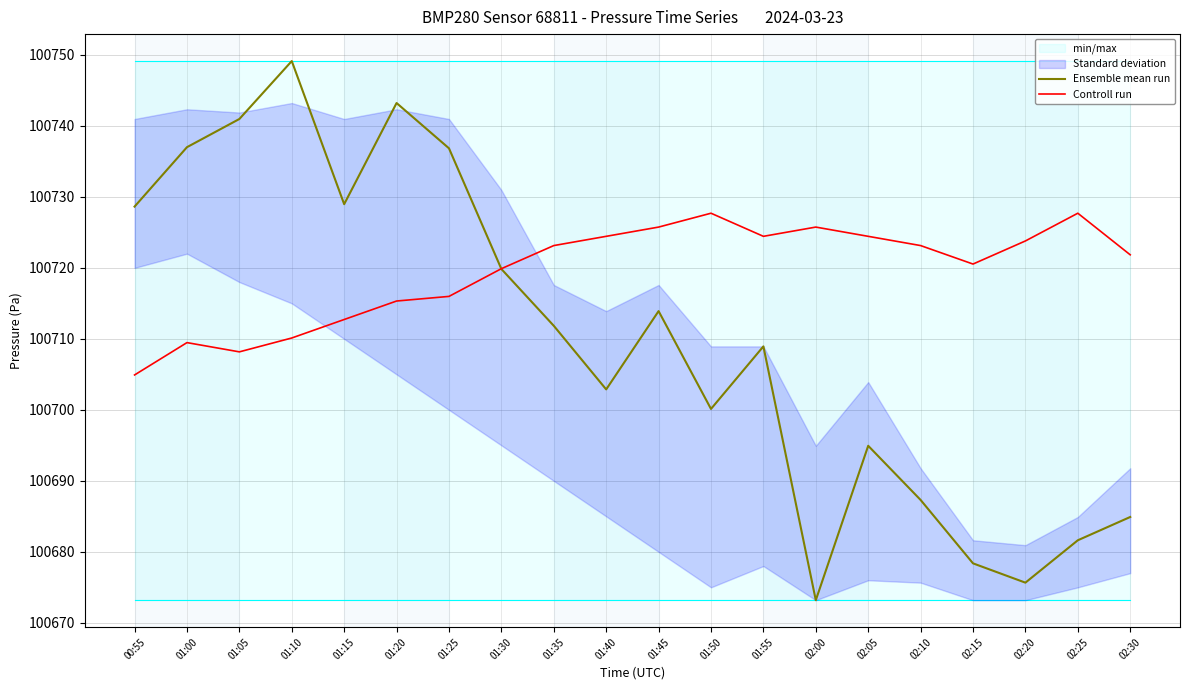

At which category is the sum across all series the highest?

01:10